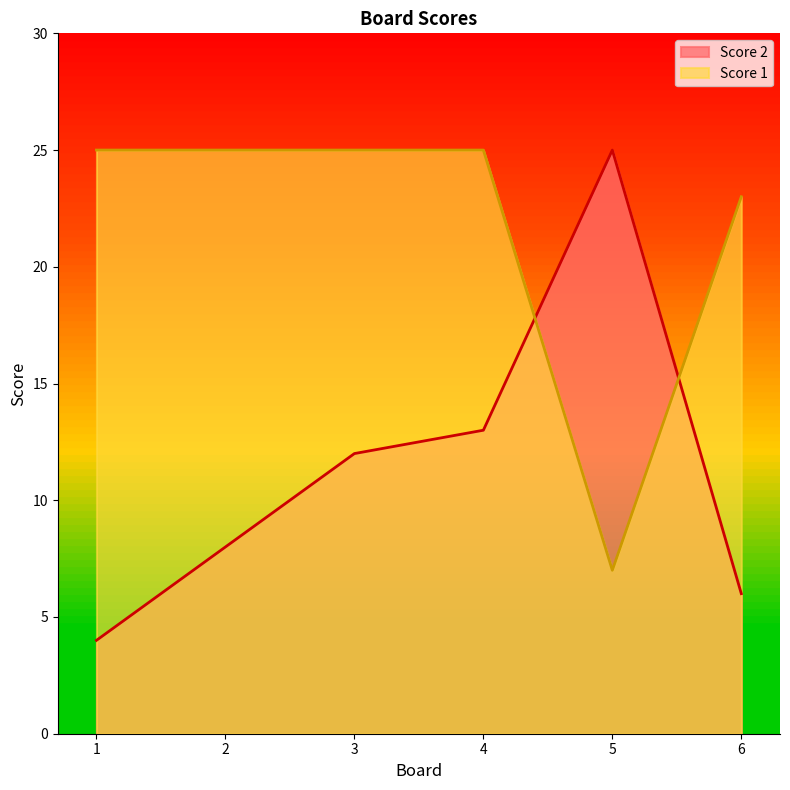

True or false: Score 1 has more than 1 points higher than both neighbors.

False